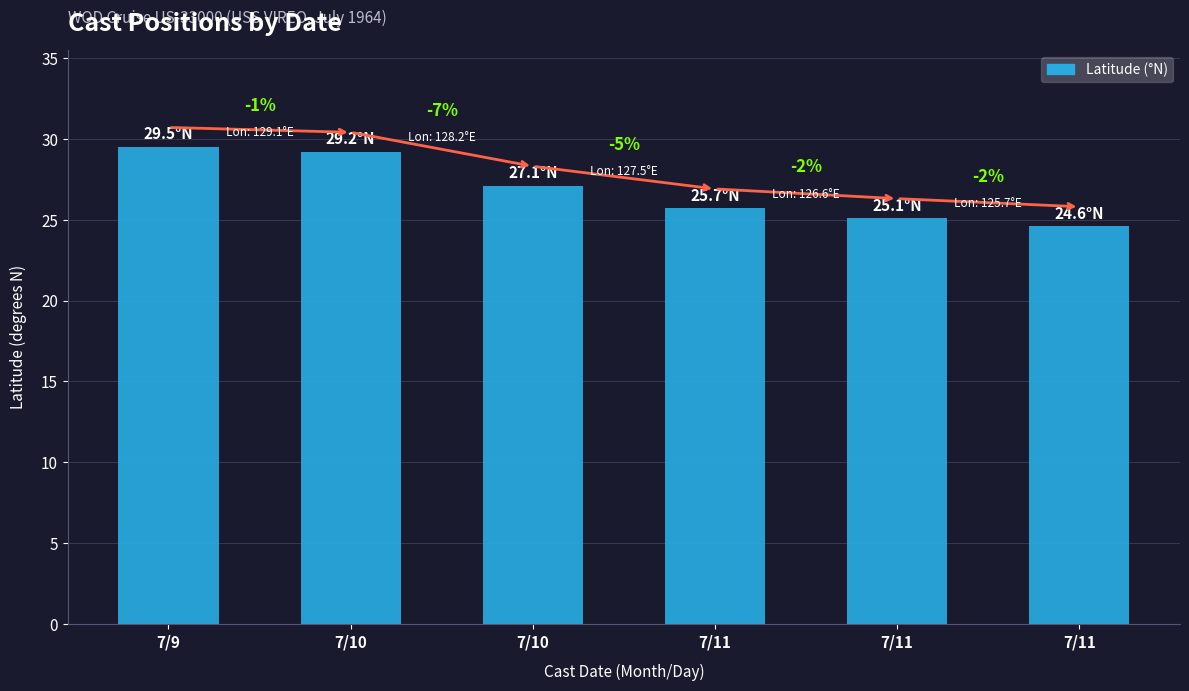

Are the bars horizontal?

No